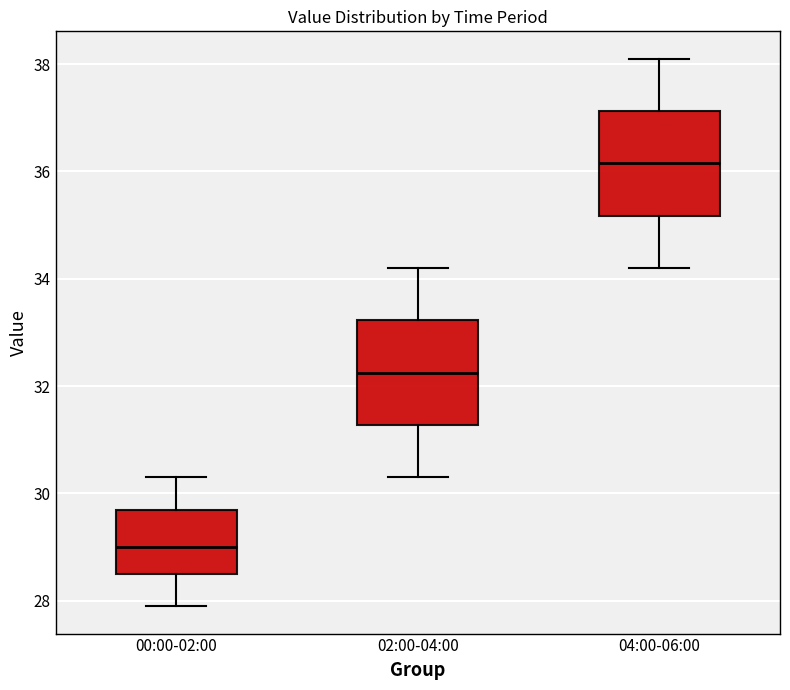

Reading left to right, transcribe this box plot: for each box, give where its median line is, the range the box spans, and where its two whiskers end, as read against the y-axis. The values are not printed on the chart, so give them approximately, as read against the axis.

00:00-02:00: median 29.0, box 28.6 to 29.8, whiskers 28.0 to 30.4
02:00-04:00: median 32.2, box 31.2 to 33.2, whiskers 30.4 to 34.2
04:00-06:00: median 36.2, box 35.2 to 37.2, whiskers 34.2 to 38.2